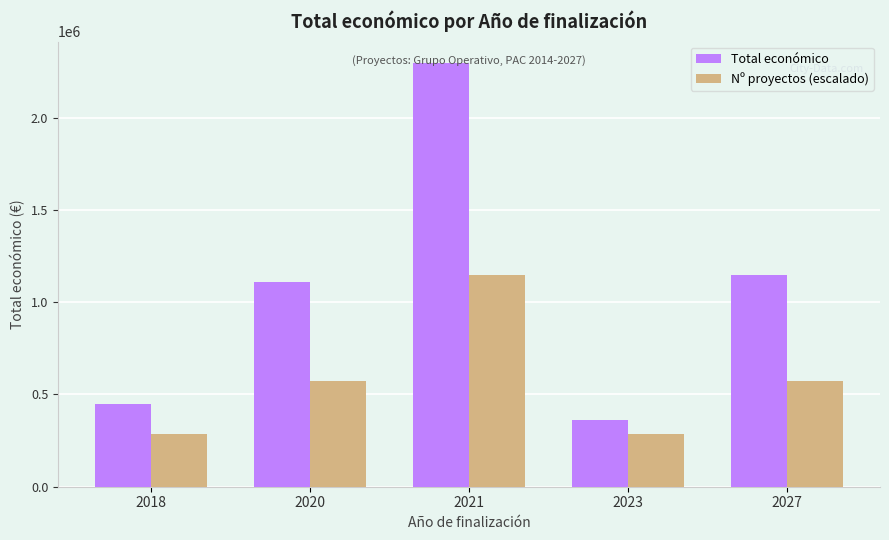

At which category is the sum across all series the highest?

2021